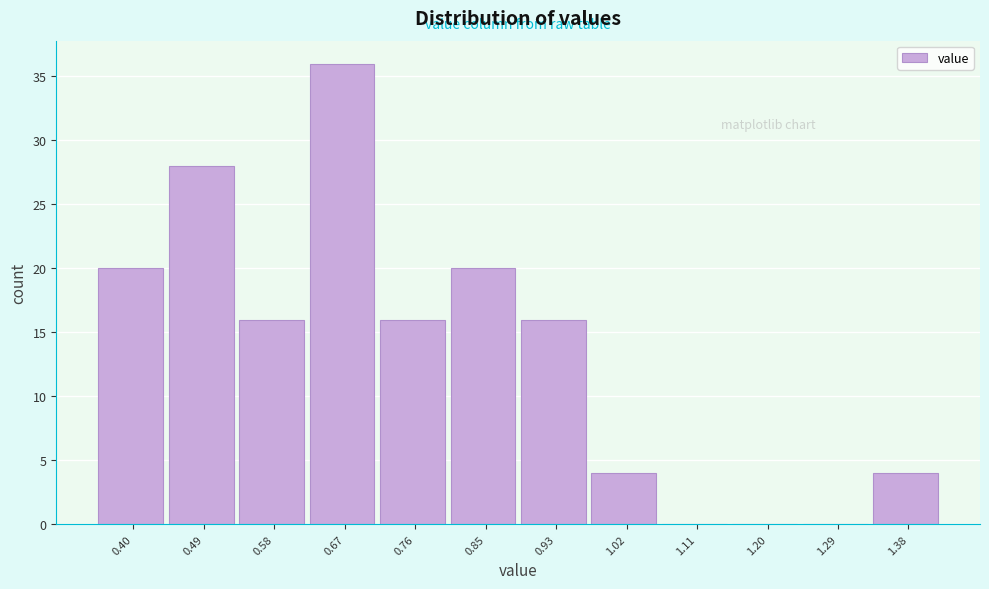

Reading left to right, transcribe all the data shown in this chart.

0.40=20	0.49=28	0.58=16	0.67=36	0.76=16	0.85=20	0.93=16	1.02=4	1.11=0	1.20=0	1.29=0	1.38=4